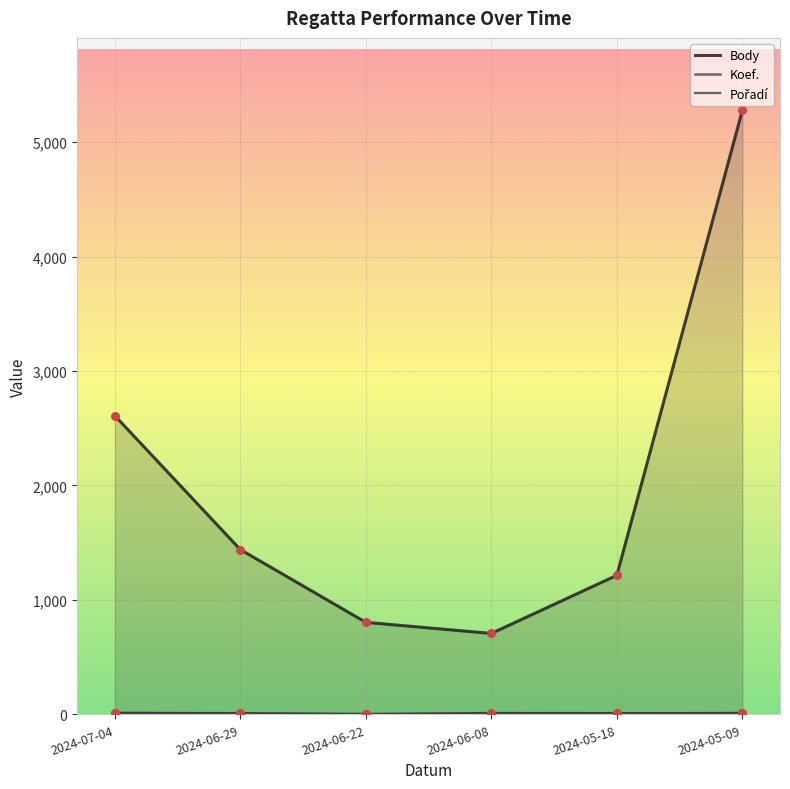

Which series has the largest total across all categories?

Body